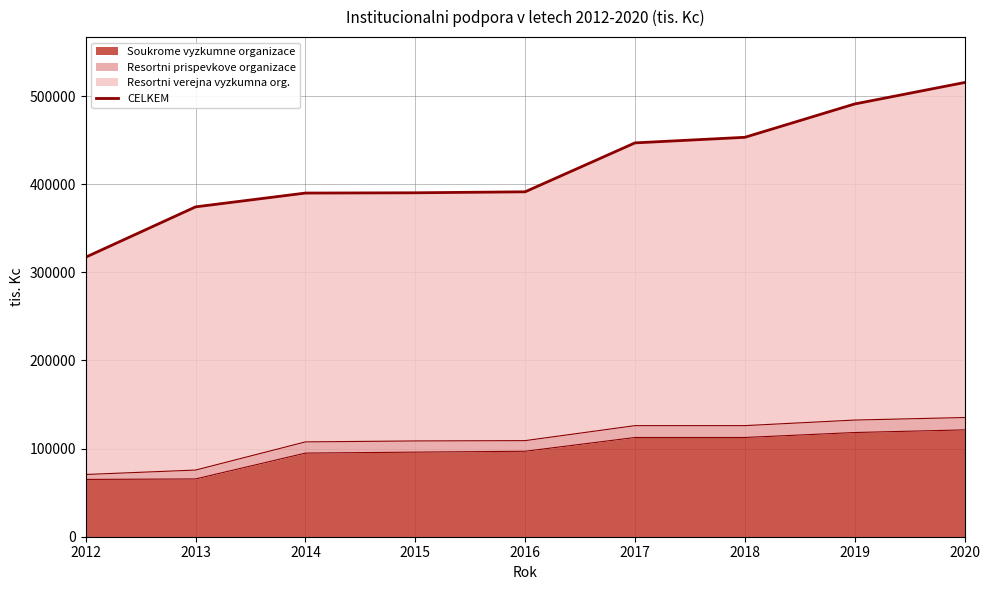

Reading left to right, transcribe all the data shown in this chart.

317220	374289	389952	390252	391377	446884	453206	491031	515369